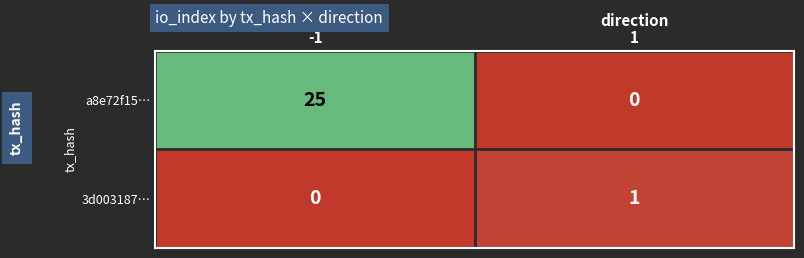

Which series has the widest spread of values?

a8e72f15…